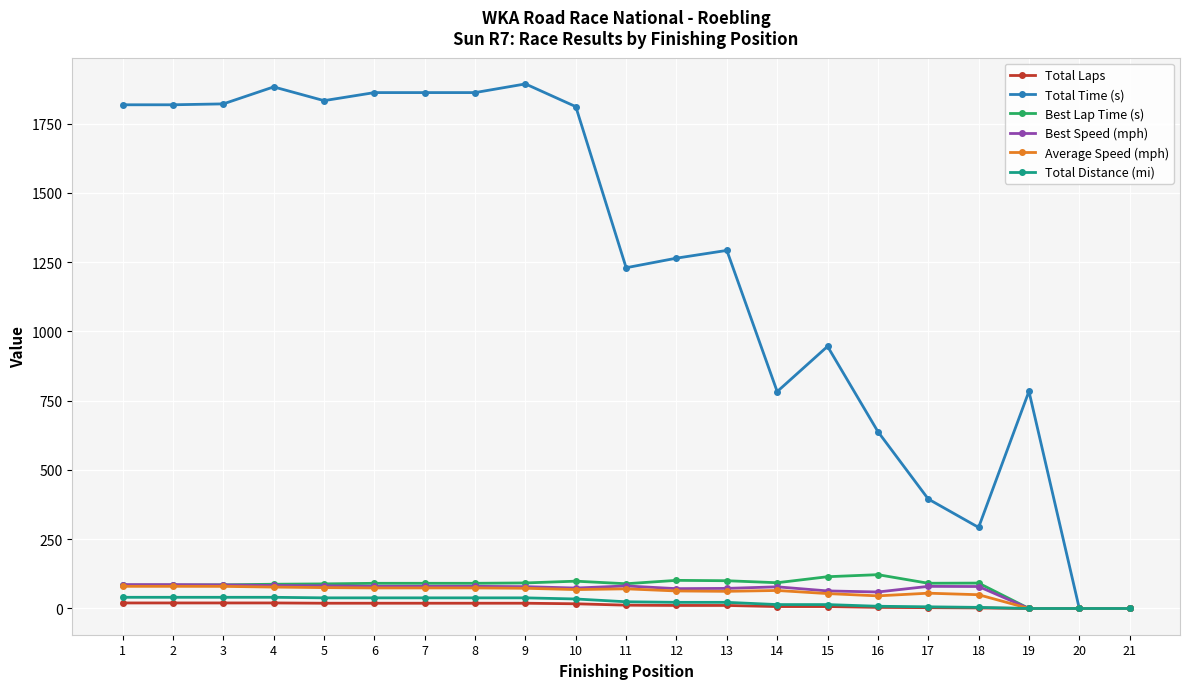

Between 9 and 18, which series saw the biggest shift?

Total Time (s)